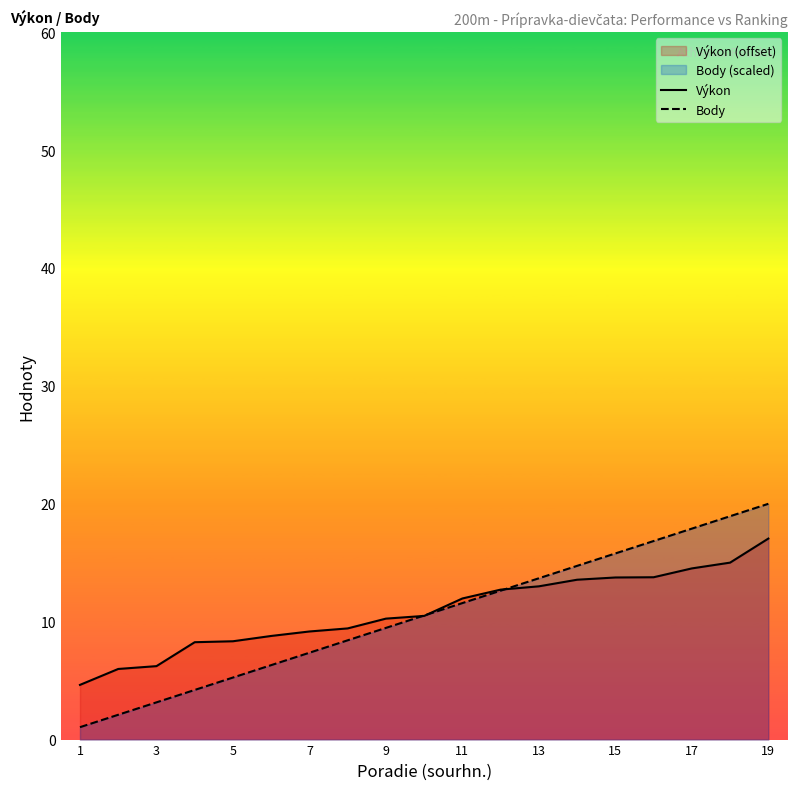

Reading left to right, list all the values displayed in this chart.

Výkon: 4.6	6.0	6.2	8.3	8.3	8.8	9.2	9.4	10.3	10.5	12.0	12.7	13.0	13.6	13.8	13.8	14.5	15.0	17.0
Body: 1.1	2.1	3.2	4.2	5.3	6.3	7.4	8.4	9.5	10.5	11.6	12.6	13.7	14.7	15.8	16.8	17.9	18.9	20.0